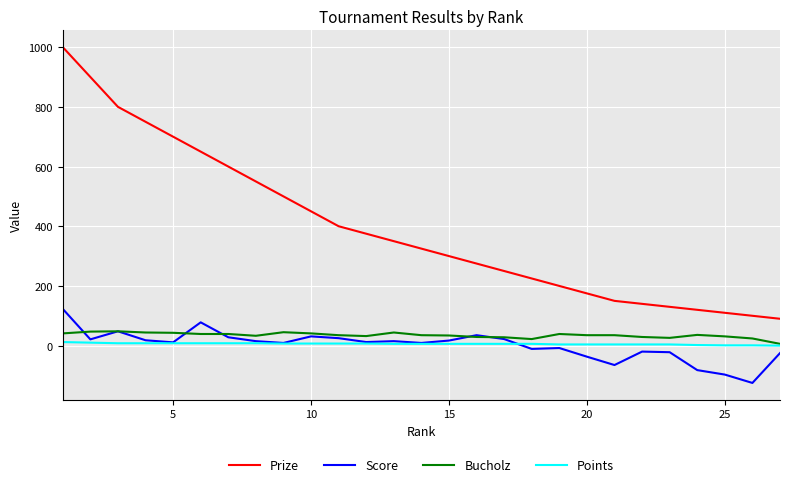

Which series has the largest total across all categories?

Prize